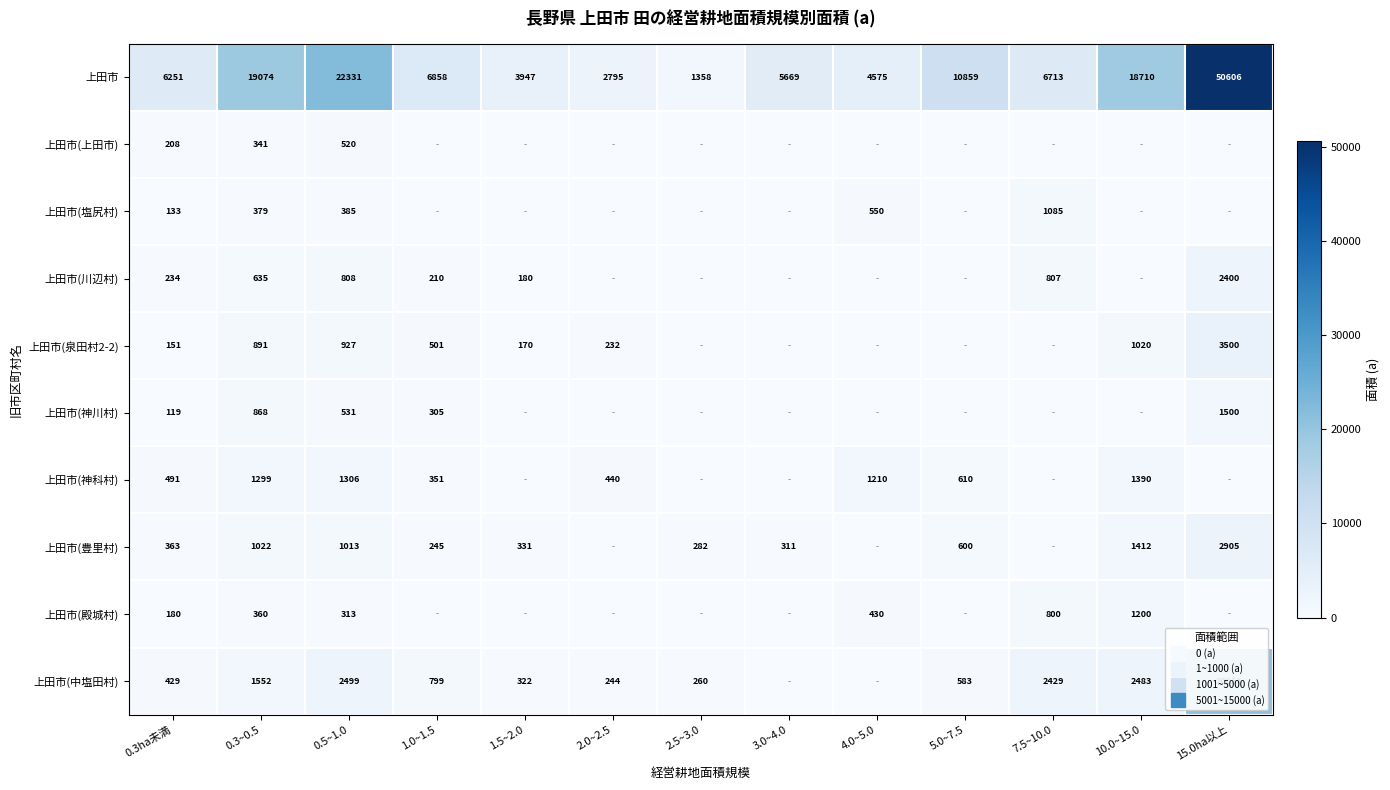

At which label is 上田市(上田市) closest to 260?

0.3ha未満